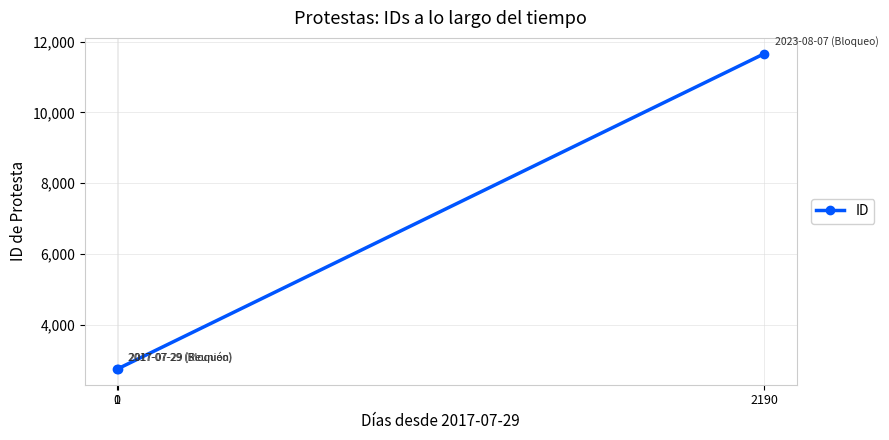

What is the value of the 2nd point from the left?

2752